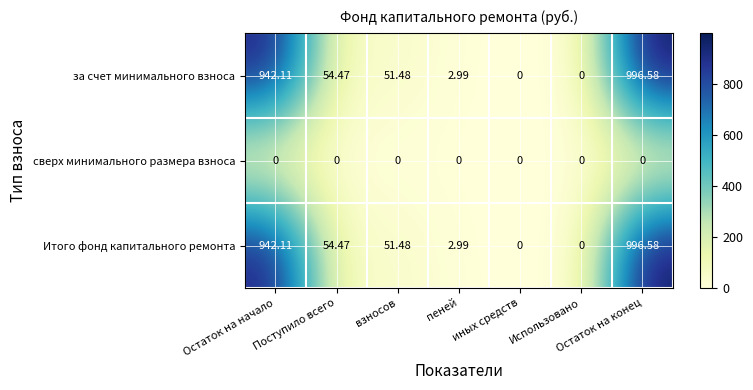

What is the spread (max minus min) of values at Остаток на конец?

996.6